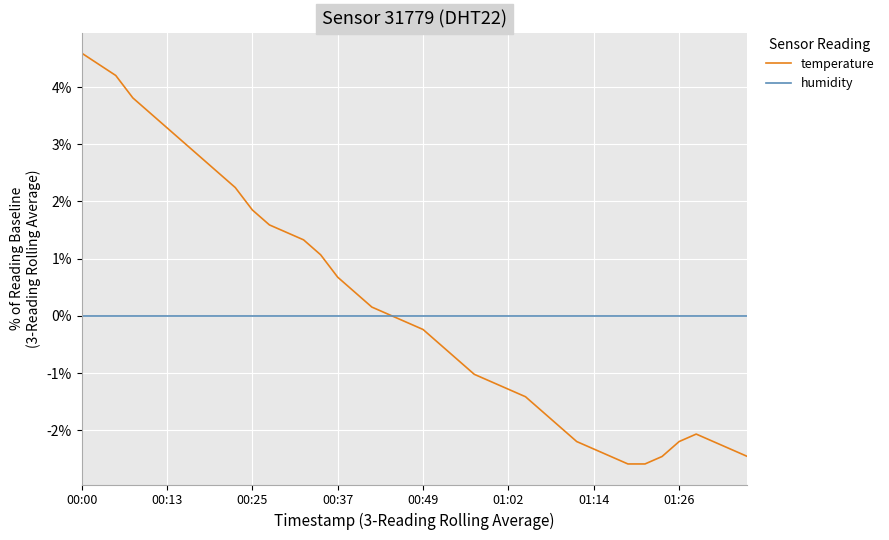

True or false: humidity and temperature cross at least once.

True